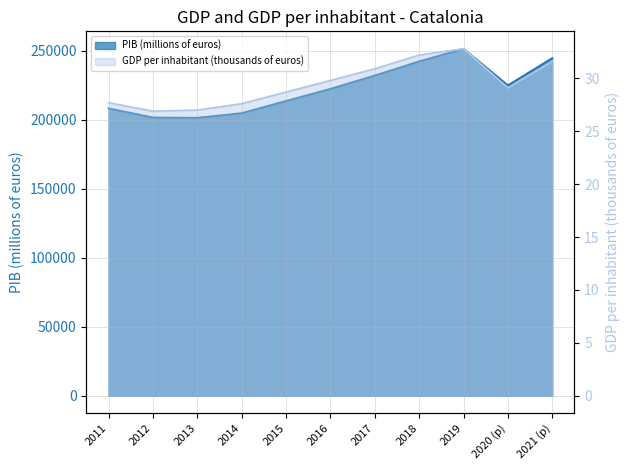

What are all the series names shown in the legend?

PIB (millions of euros), GDP per inhabitant (thousands of euros)